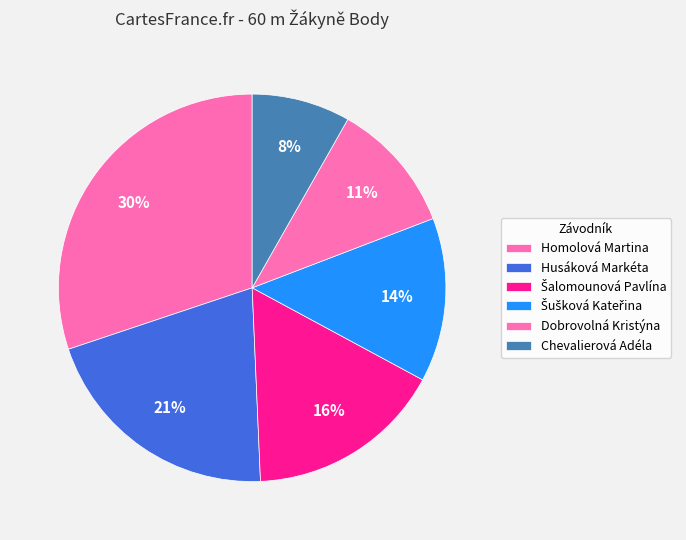

Count the number of slices in the pie.

6